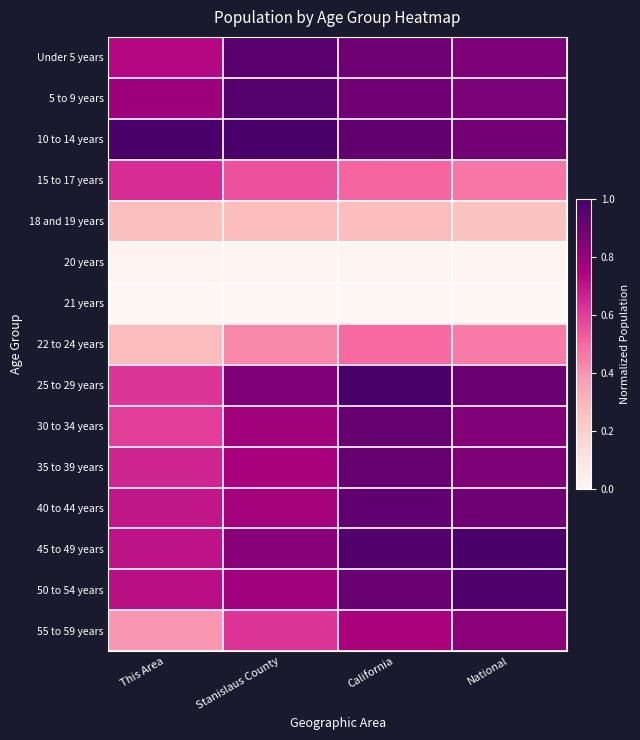

Which label corresponds to the largest value in the chart?

This Area